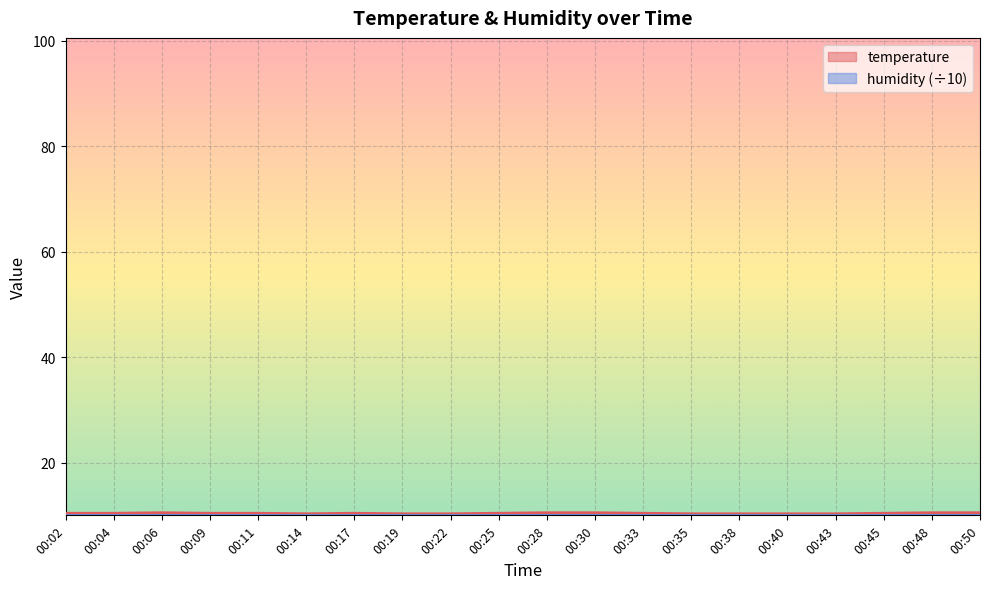

Rank the categories by value from lowest to highest.

00:14, 00:19, 00:22, 00:35, 00:38, 00:40, 00:43, 00:02, 00:04, 00:09, 00:11, 00:17, 00:25, 00:33, 00:45, 00:06, 00:28, 00:30, 00:48, 00:50